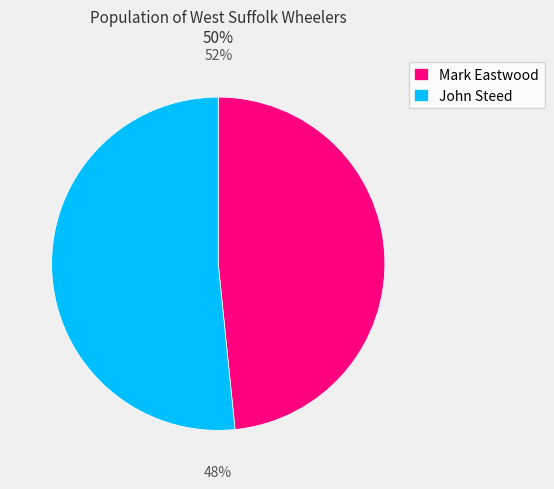

Rank the categories by value from lowest to highest.

Mark Eastwood, John Steed